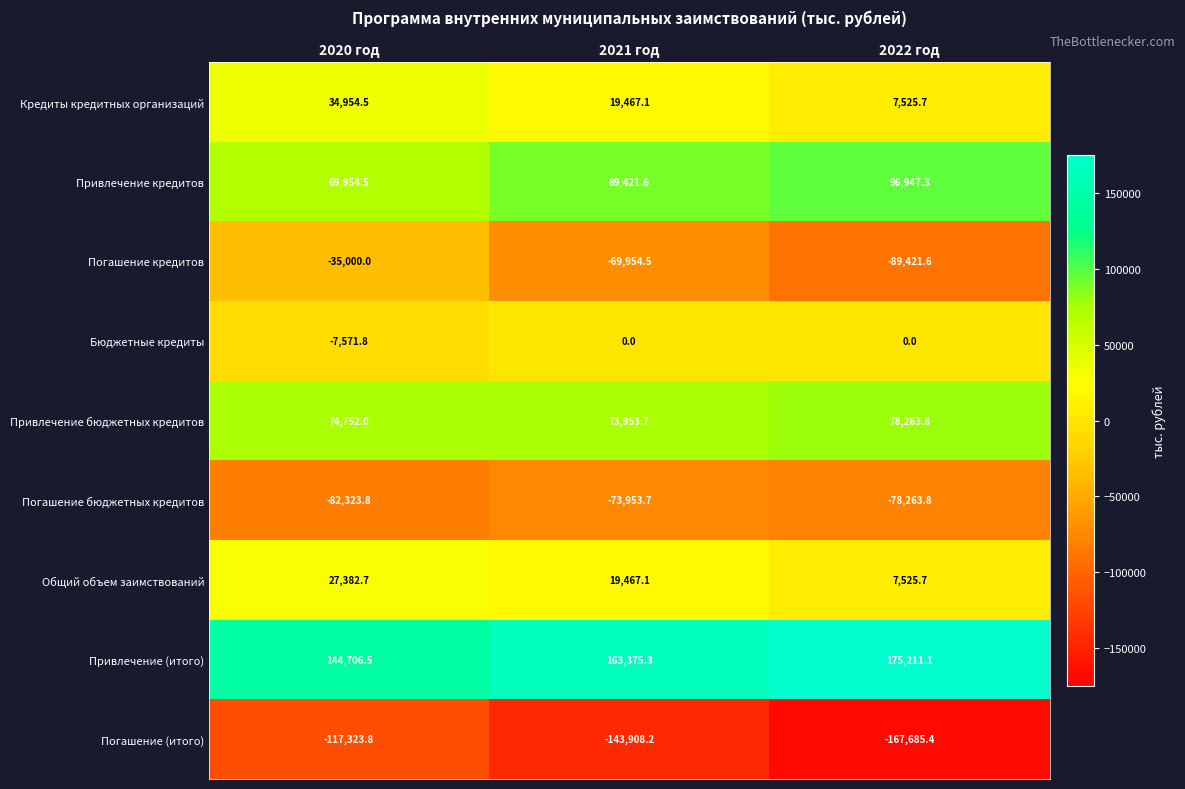

Read the Привлечение кредитов value at 2020 год.

69954.5